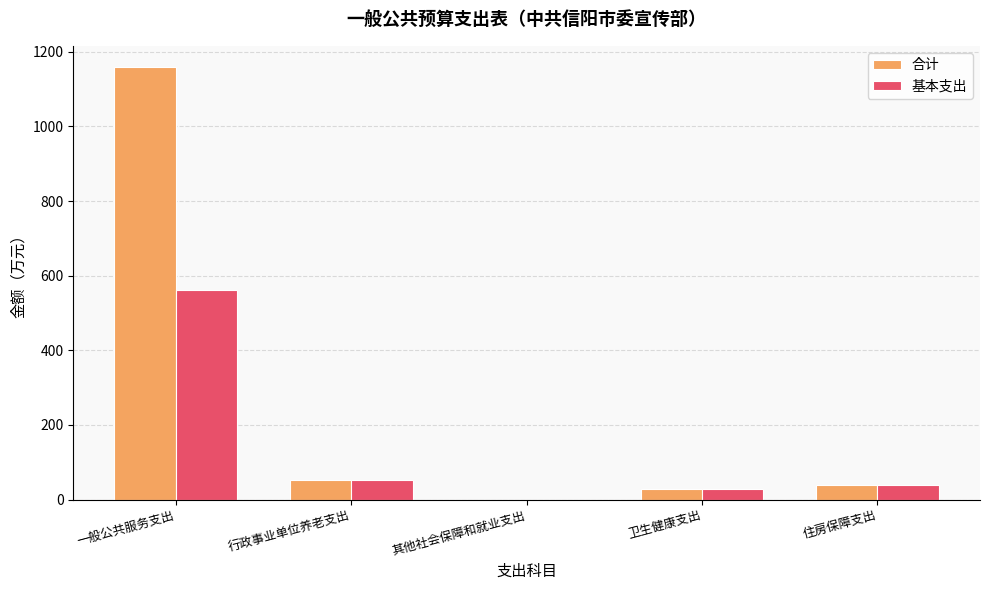

The value of 基本支出 at 卫生健康支出 is 27.6. True or false?

True